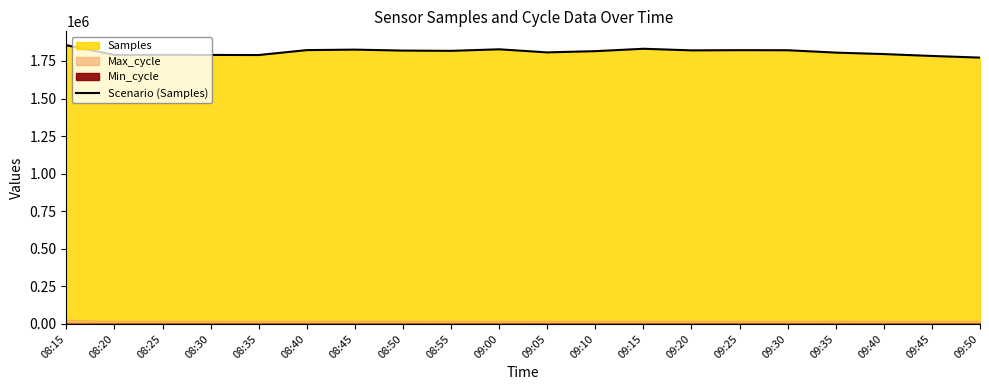

Is it true that the value at 08:40 is 1822423?

True